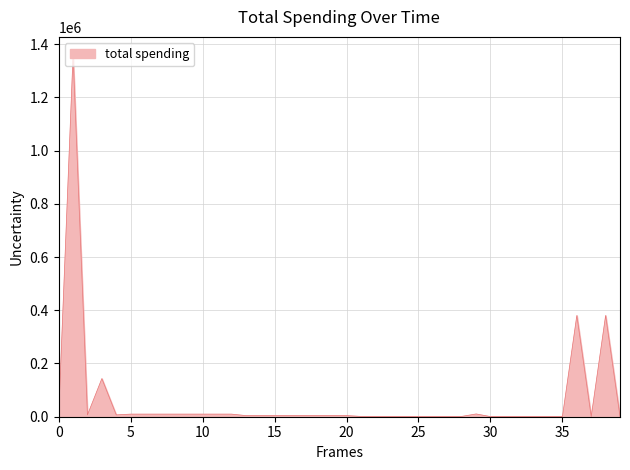

Reading right to left, extract all data points from this chart.

950.0	451.9	380391.0	451.9	380391.0	426.0	518.0	1288.0	544.0	544.0	466.8	10414.0	1168.8	1168.8	1168.8	1168.8	1168.8	1168.8	1168.8	1168.8	4273.7	4273.7	4273.7	4273.7	4273.7	4273.7	4273.7	4273.7	9820.1	9820.1	9820.1	9820.1	9820.1	9820.1	9820.1	9820.1	6863.2	143306.0	6825.0	1358908.2